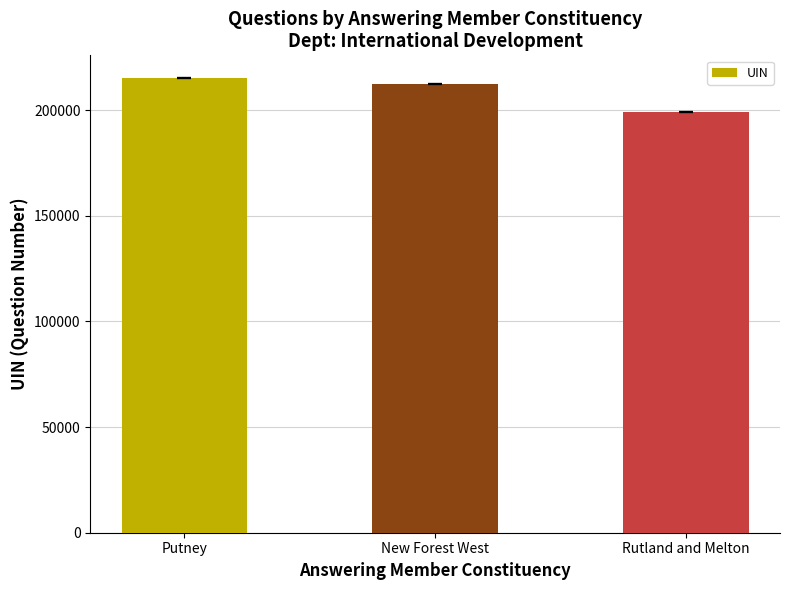

Which has a higher value, New Forest West or Rutland and Melton?

New Forest West